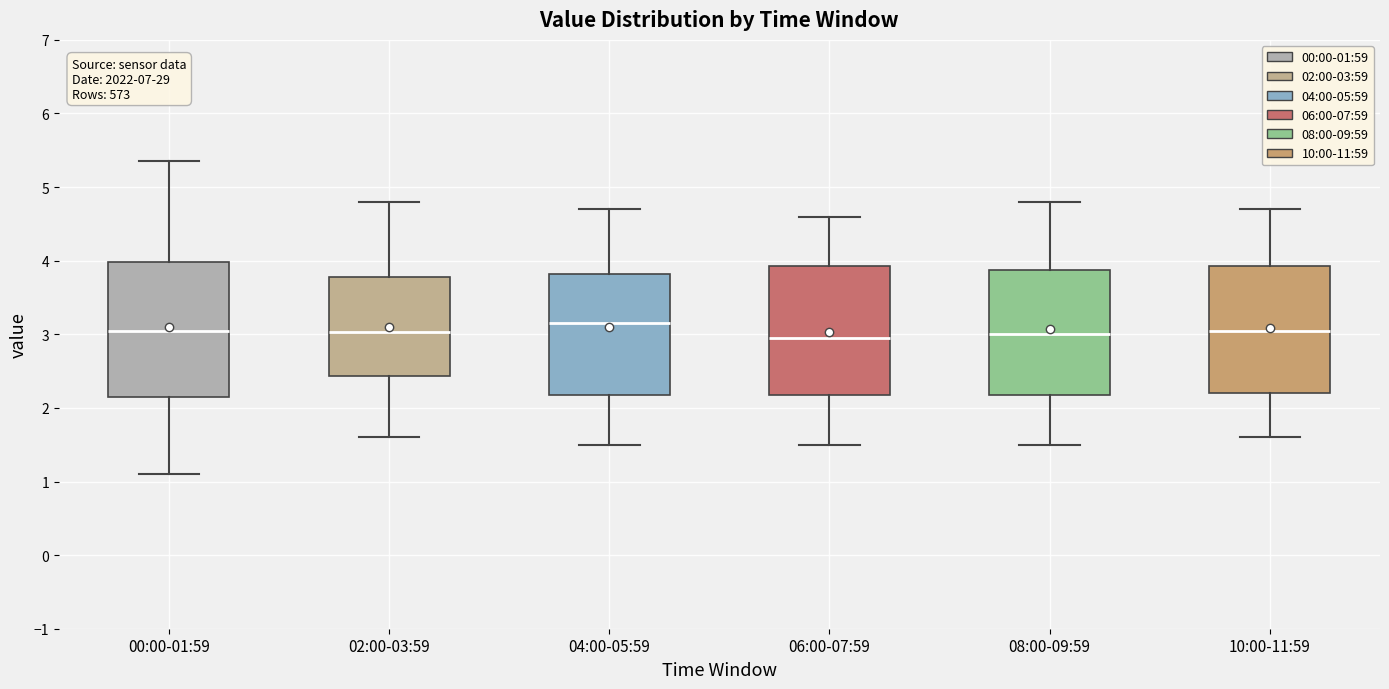

Reading left to right, transcribe this box plot: for each box, give where its median line is, the range the box spans, and where its two whiskers end, as read against the y-axis. The values are not printed on the chart, so give them approximately, as read against the axis.

00:00-01:59: median 3.0, box 2.1 to 4.0, whiskers 1.1 to 5.4
02:00-03:59: median 3.0, box 2.4 to 3.8, whiskers 1.6 to 4.8
04:00-05:59: median 3.2, box 2.2 to 3.8, whiskers 1.5 to 4.7
06:00-07:59: median 3.0, box 2.2 to 3.9, whiskers 1.5 to 4.6
08:00-09:59: median 3.0, box 2.2 to 3.9, whiskers 1.5 to 4.8
10:00-11:59: median 3.1, box 2.2 to 3.9, whiskers 1.6 to 4.7